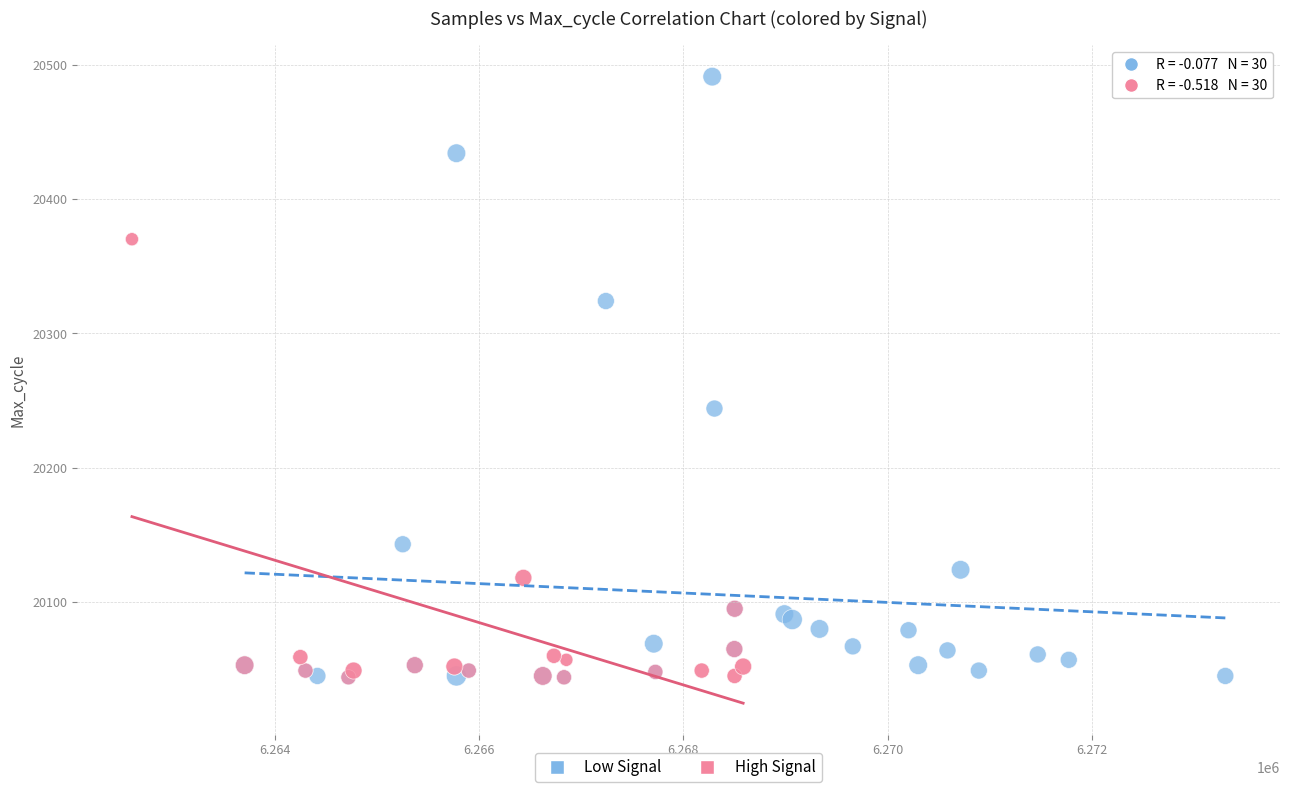

Which series has the widest spread of Y values?

Low Signal